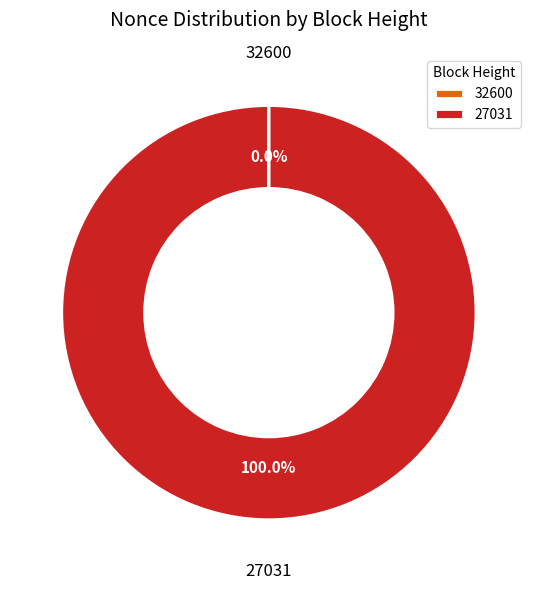

What is the largest slice in the pie chart?

27031